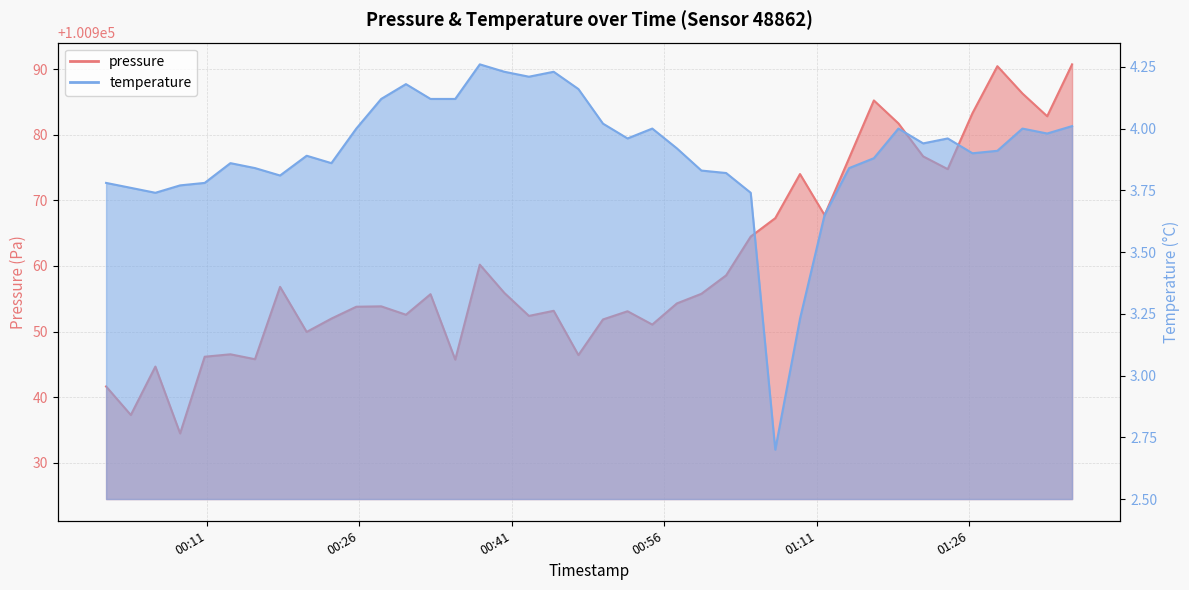

Is the value of pressure at 2022-12-16T01:21:28 greater than the value of temperature at 2022-12-16T01:09:21?

Yes